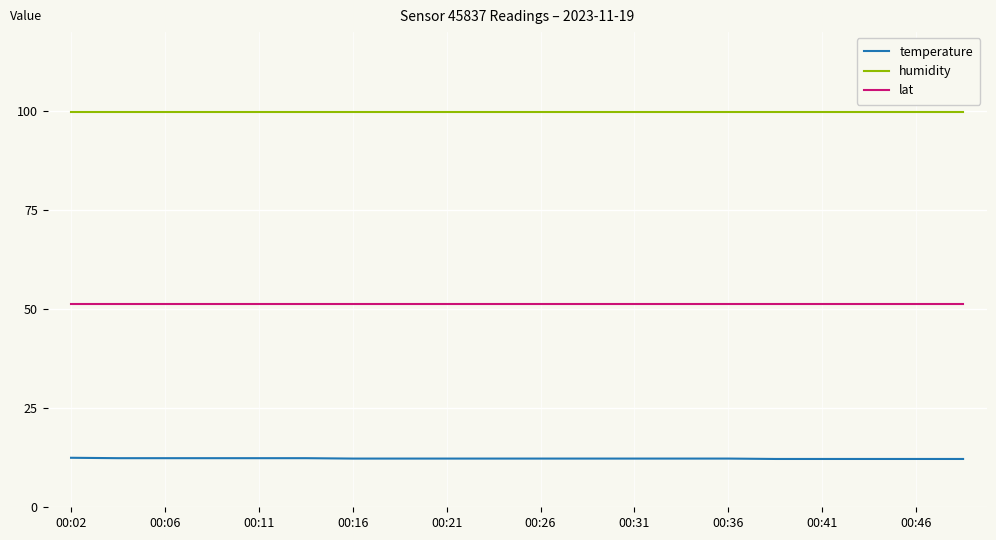

Rank the series by their maximum value, from highest to lowest.

humidity, lat, temperature